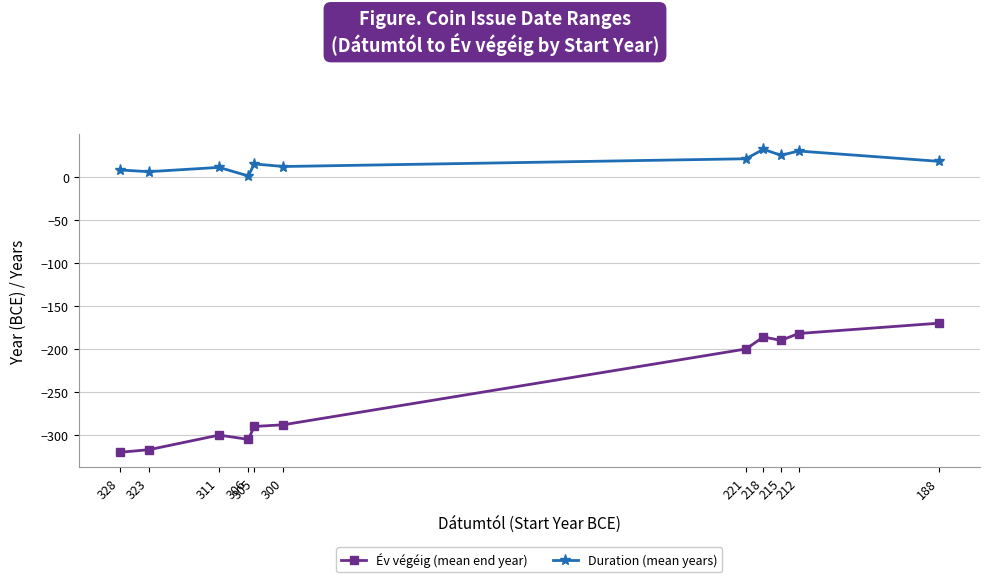

What is the value of the Duration (mean years) point at the 4th from the left?

1